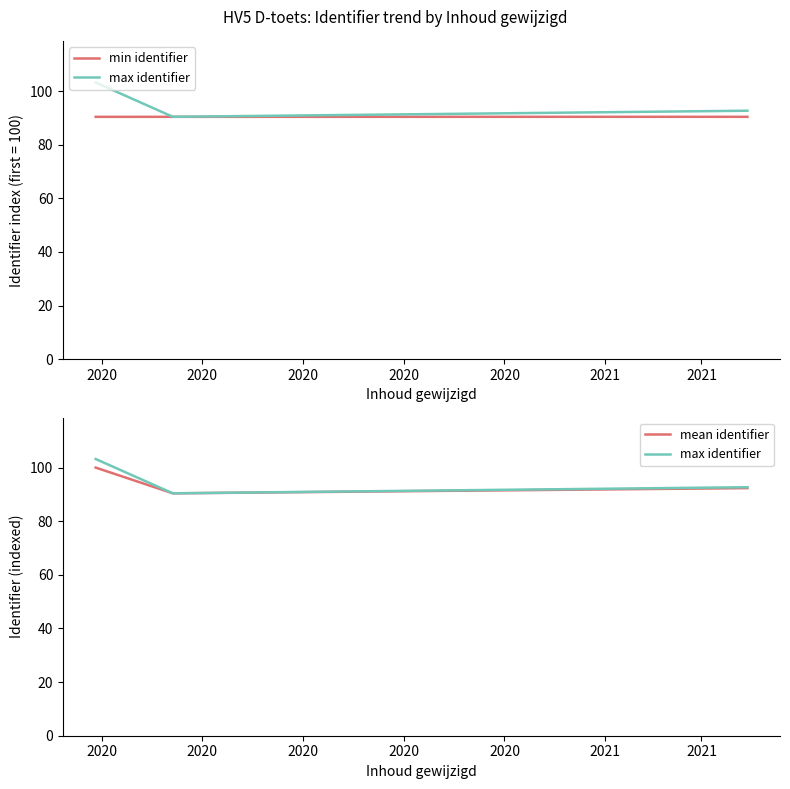

Rank the series by their average value, from highest to lowest.

max identifier, mean identifier, min identifier